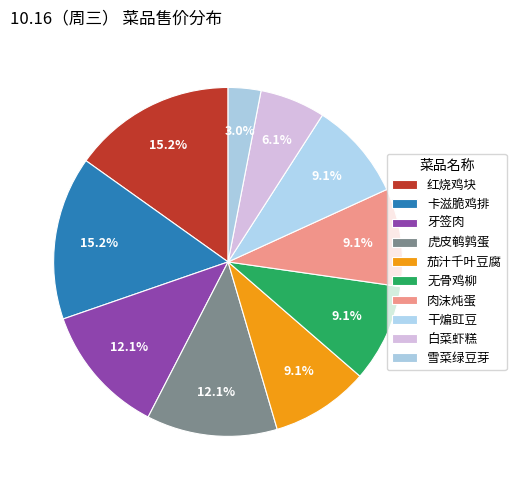

Which category has the smallest portion of the pie?

雪菜绿豆芽